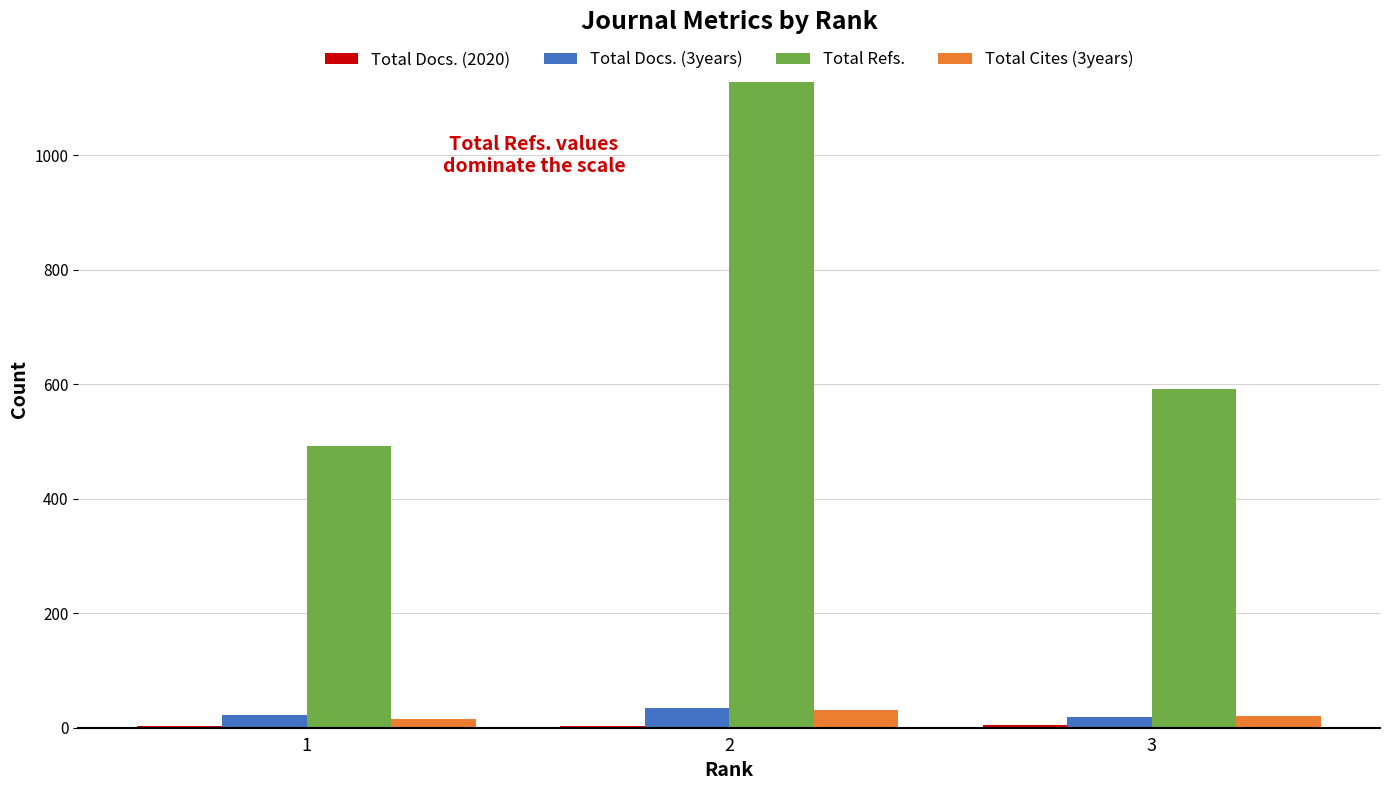

At which label does Total Docs. (3years) reach its peak?

2